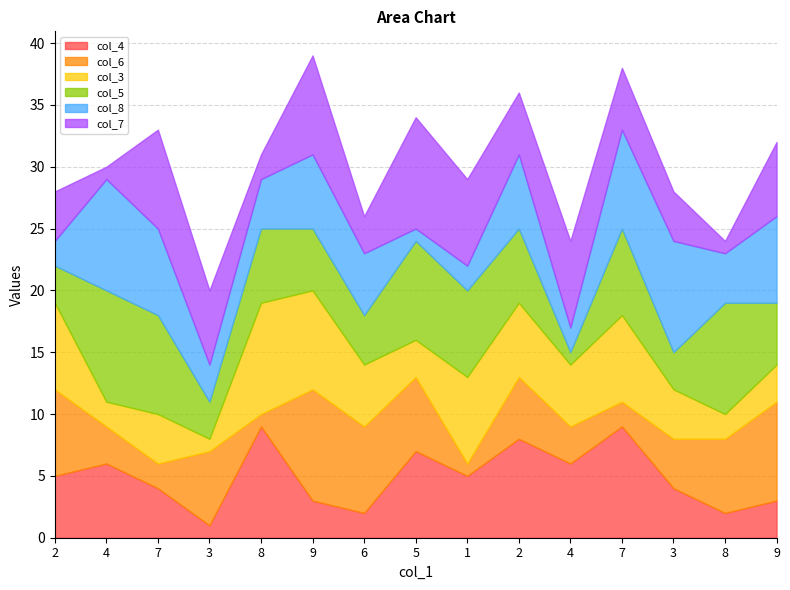

True or false: col_6 has a value of 4 at 3.

True